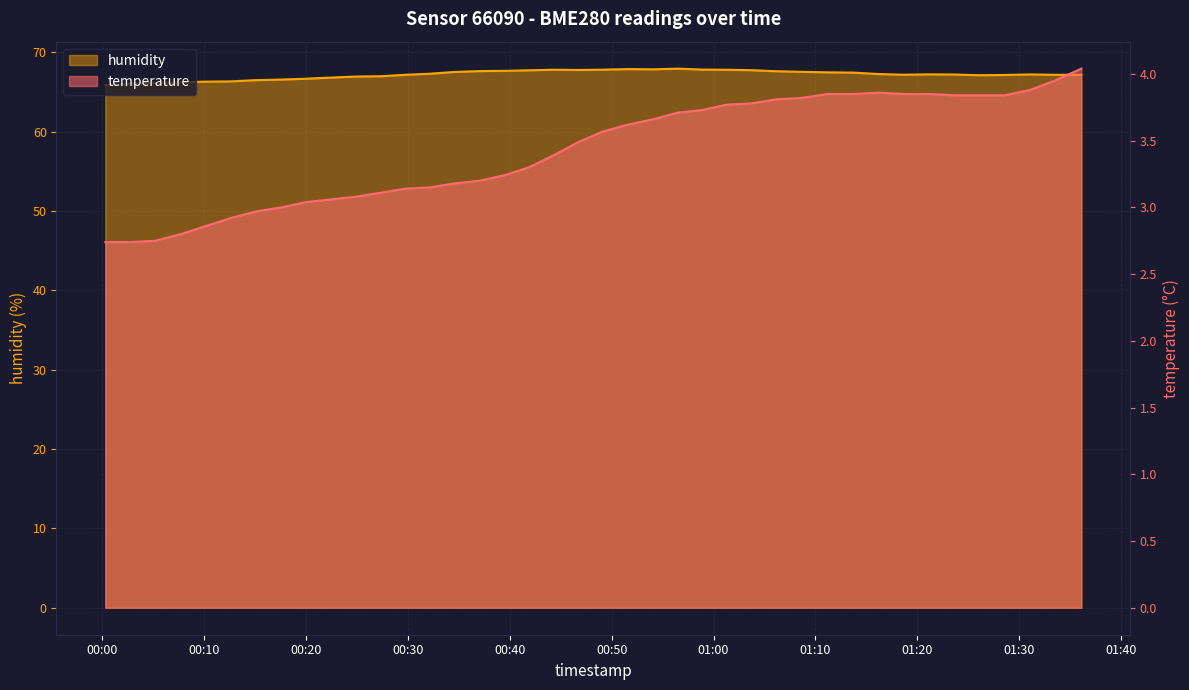

How many lines are shown in the chart?

2